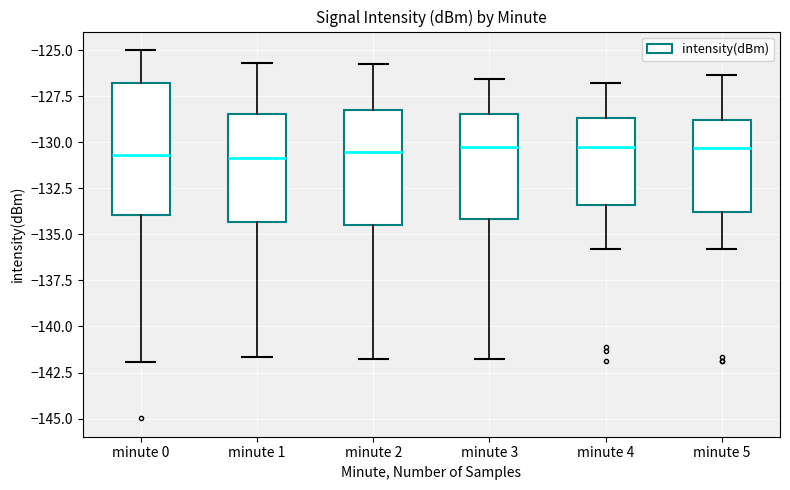

Where is the lower edge of the box for minute 5 on the y-axis? The values are not printed on the chart, so give them approximately, as read against the axis.

-134.0